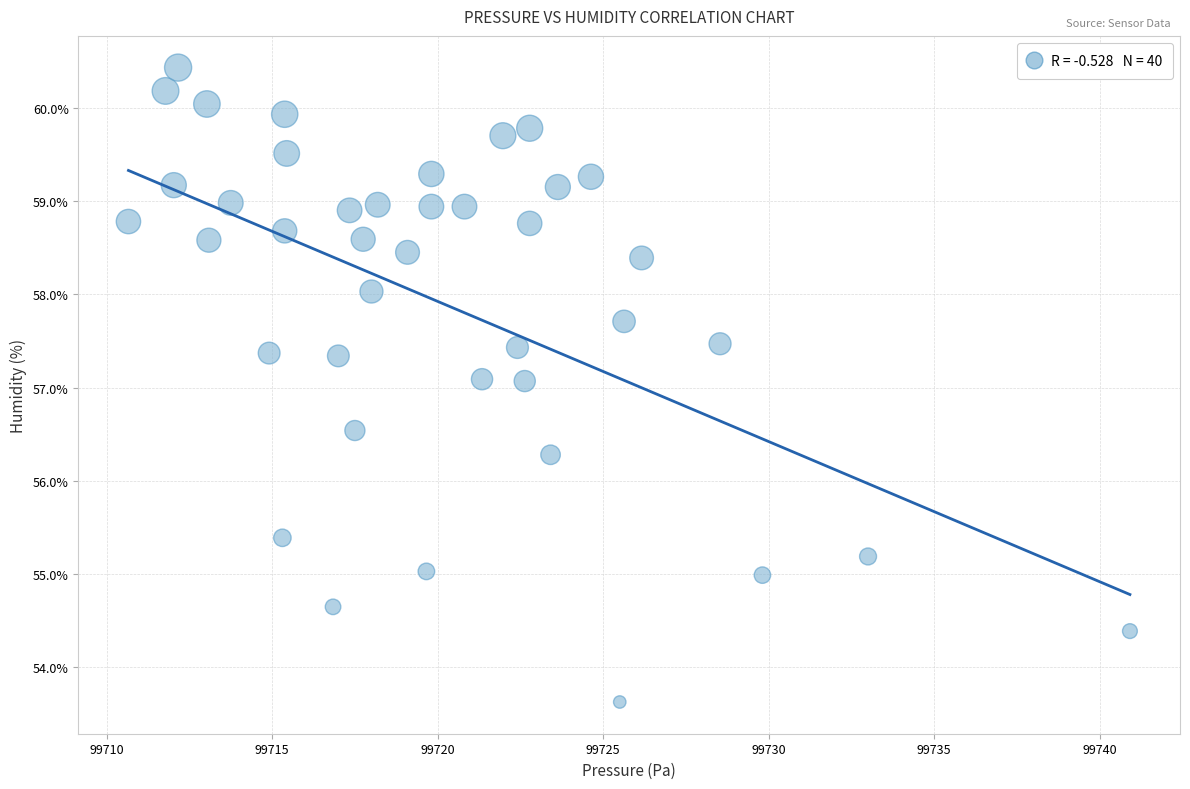

What is the range of Y values (max minus min)?

6.8